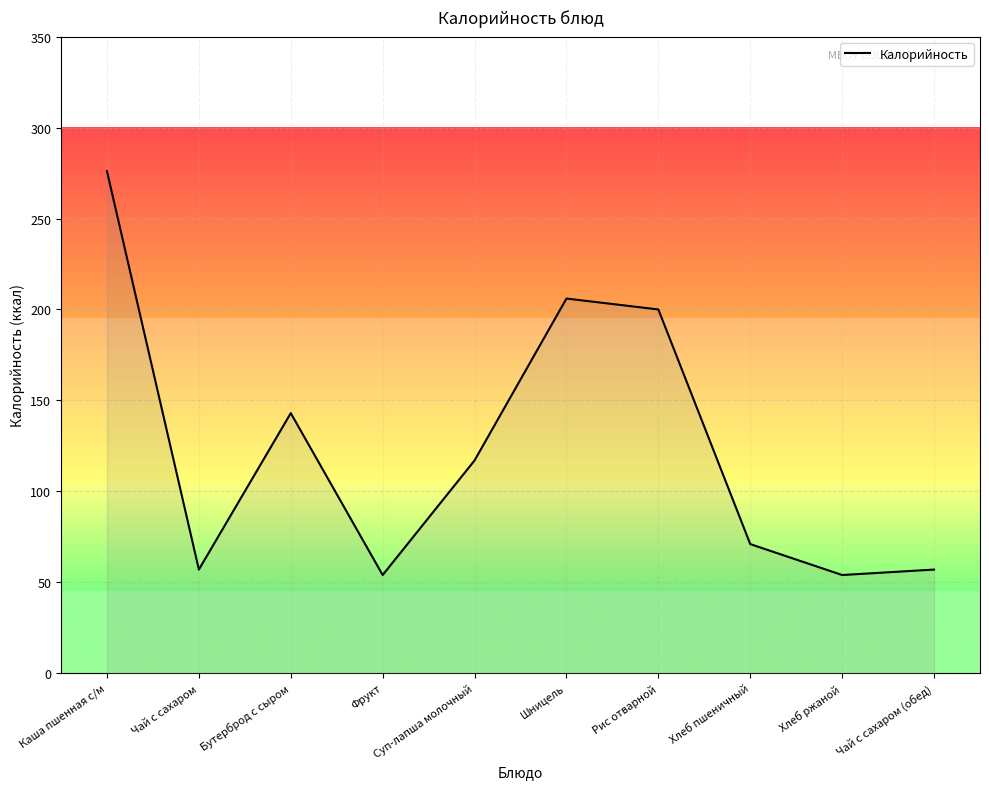

How many distinct data groups are displayed?

1